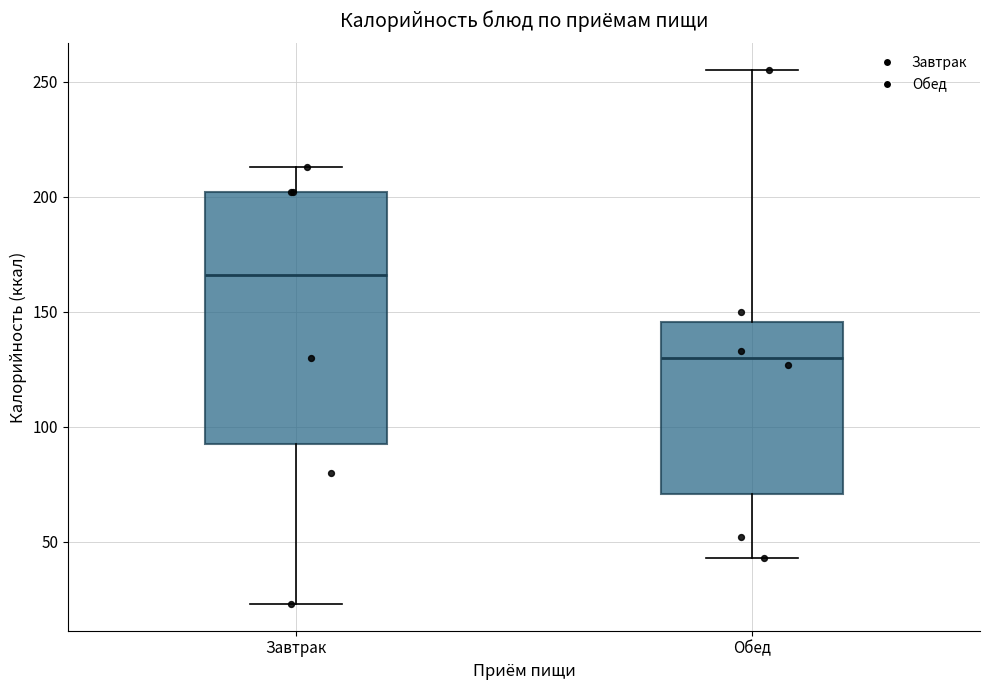

Reading left to right, read every box against the y-axis: the position of its median line, the range the box covers, and the ends of its whiskers. The values are not printed on the chart, so give them approximately, as read against the axis.

Завтрак: median 165, box 95 to 200, whiskers 25 to 215
Обед: median 130, box 70 to 145, whiskers 45 to 255